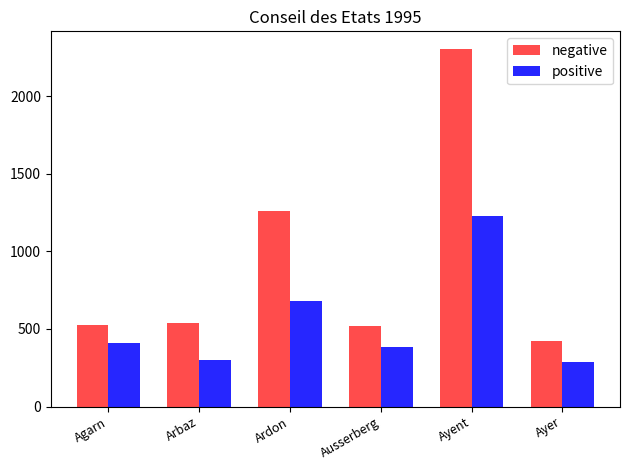

What is the difference between the second highest and minimum values in the positive series?

394